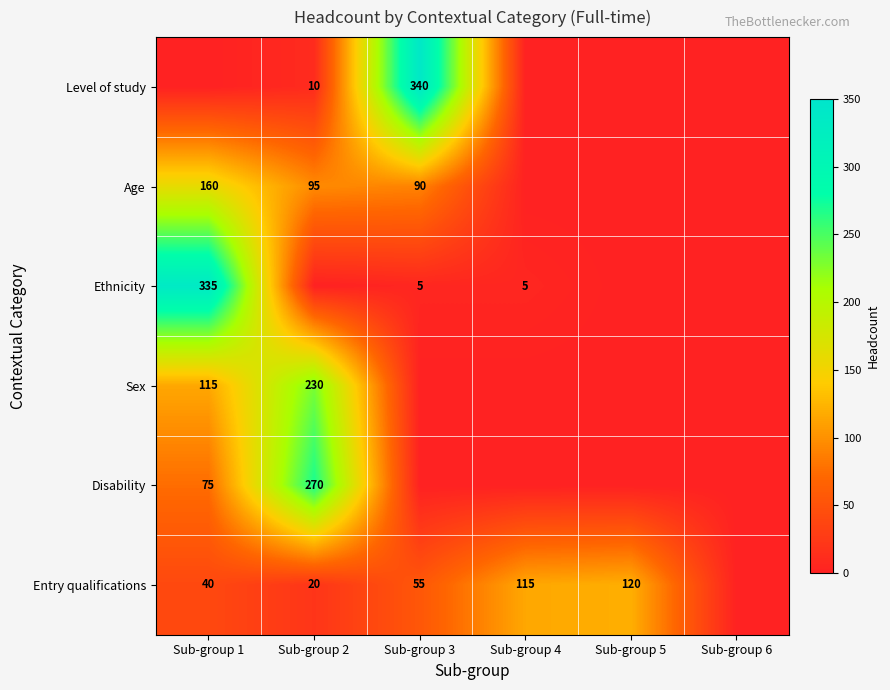

True or false: Ethnicity has a value of 335 at Sub-group 1.

True